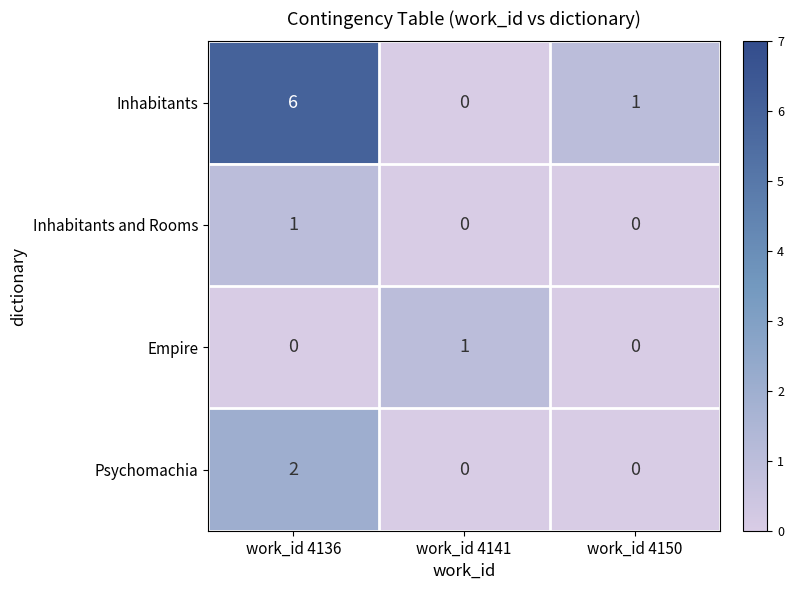

How many Empire values are between 0 and 1?

3